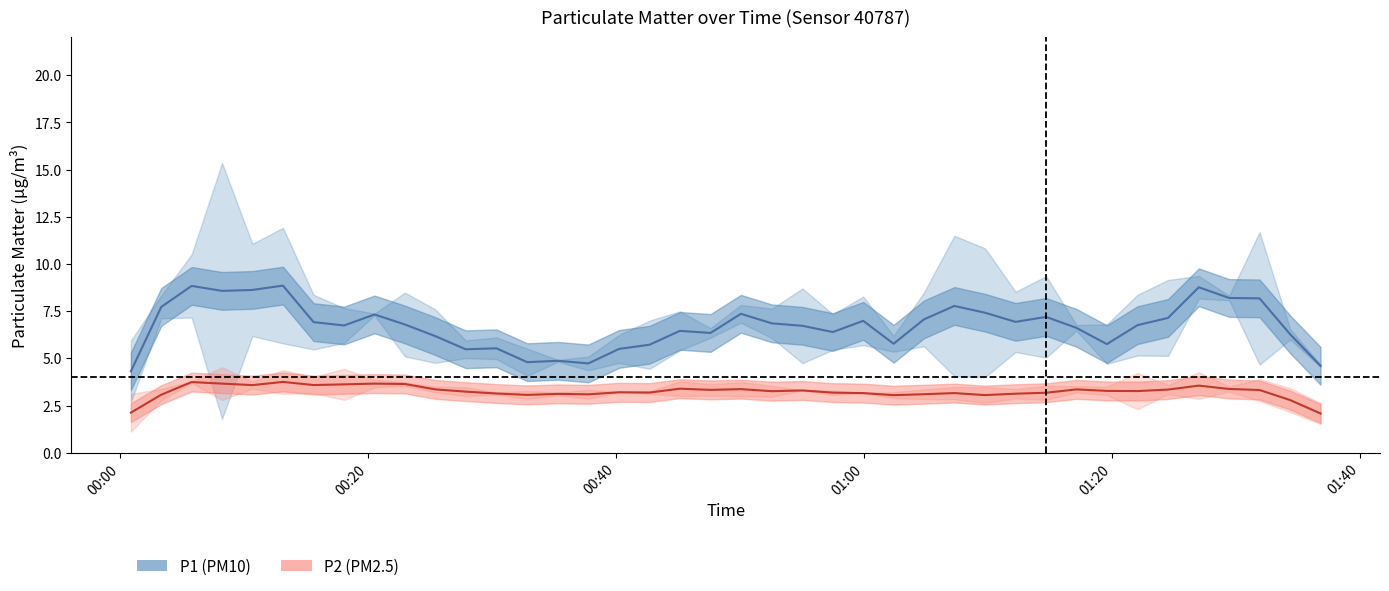

True or false: P1 (center) has more than 1 points higher than both neighbors.

True